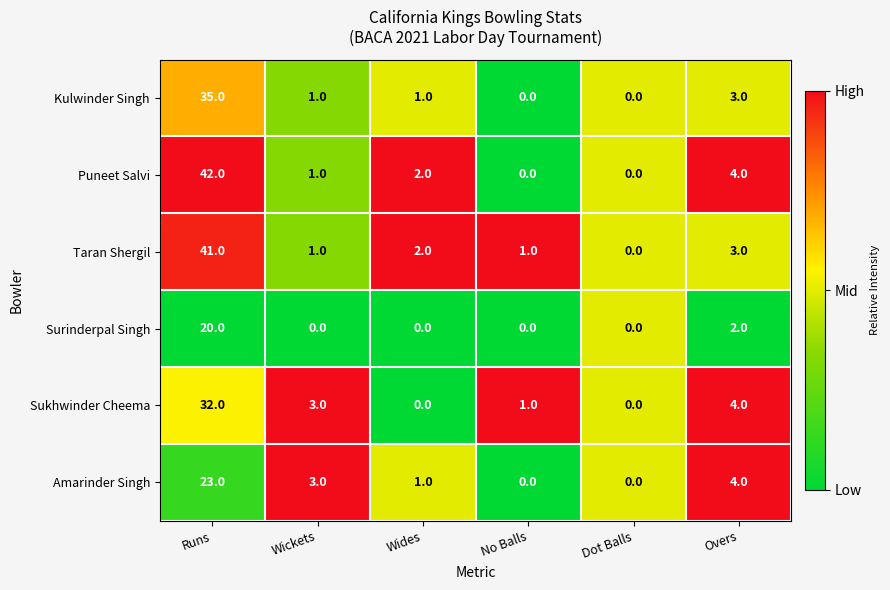

At which category is the sum across all series the highest?

Runs